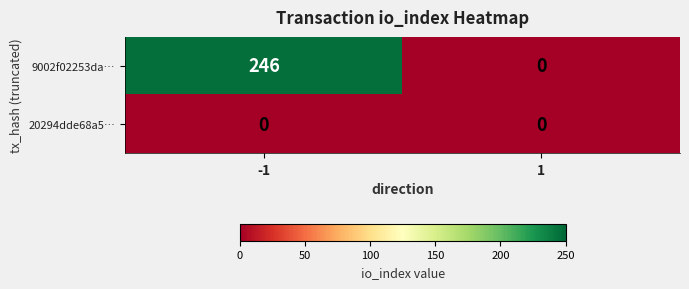

What is the total value across all series at -1?

246